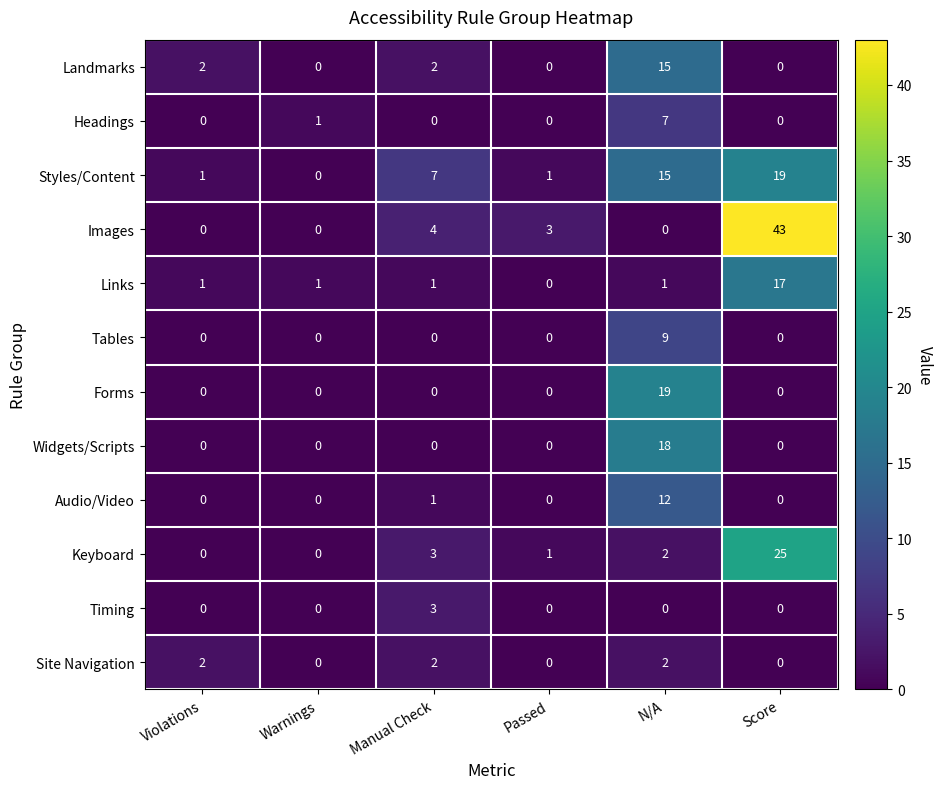

Count the number of data series in this chart.

12